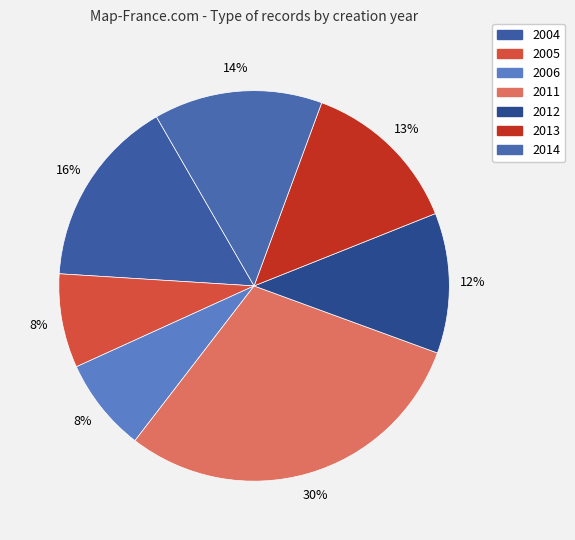

Is there any slice that represents more than half of the pie?

No